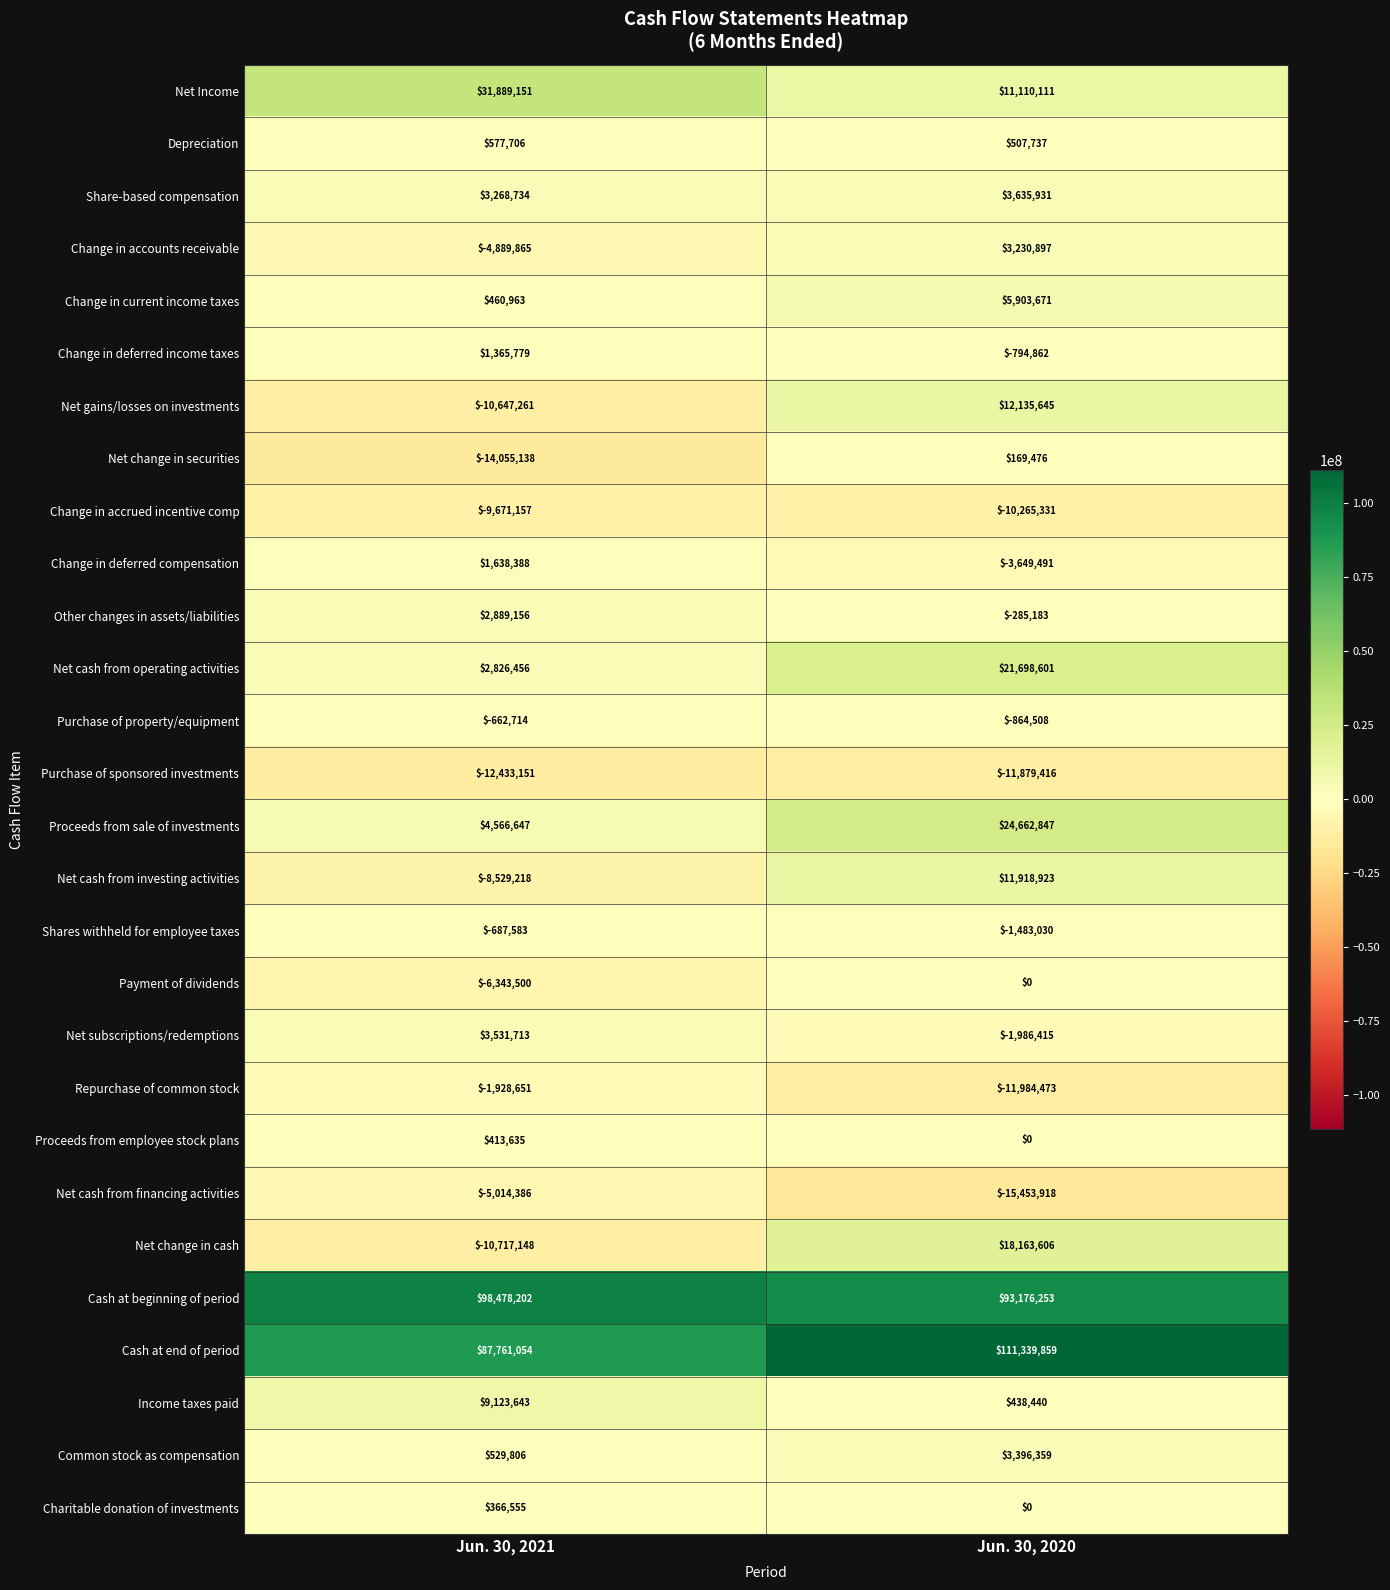

What is the average value of the Proceeds from sale of investments series?

14614747